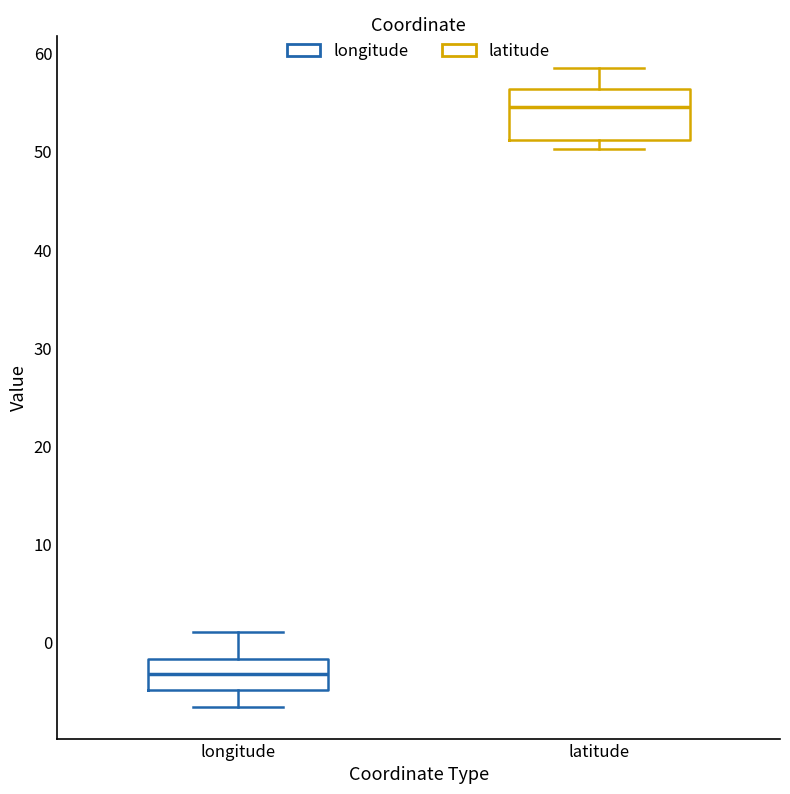

Reading left to right, read every box against the y-axis: the position of its median line, the range the box covers, and the ends of its whiskers. The values are not printed on the chart, so give them approximately, as read against the axis.

longitude: median -3, box -5 to -2, whiskers -7 to 1
latitude: median 55, box 51 to 56, whiskers 50 to 58